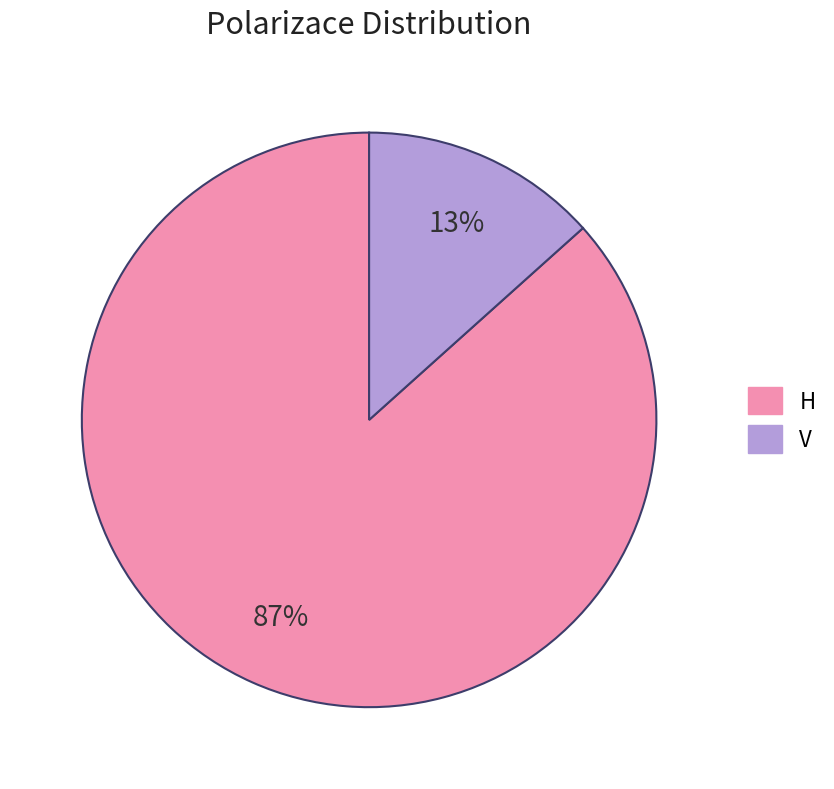

Which slice is the smallest?

V